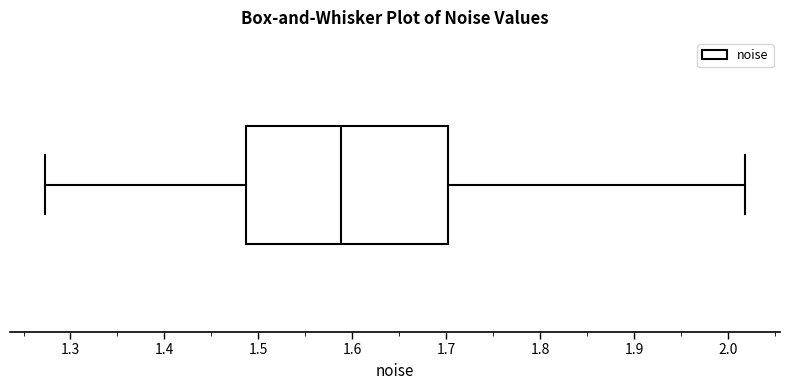

Read this box plot against the x-axis: the position of the median line, the range covered by the box, and the ends of both whiskers. The values are not printed on the chart, so give them approximately, as read against the axis.

median 1.59, box 1.49 to 1.70, whiskers 1.27 to 2.02